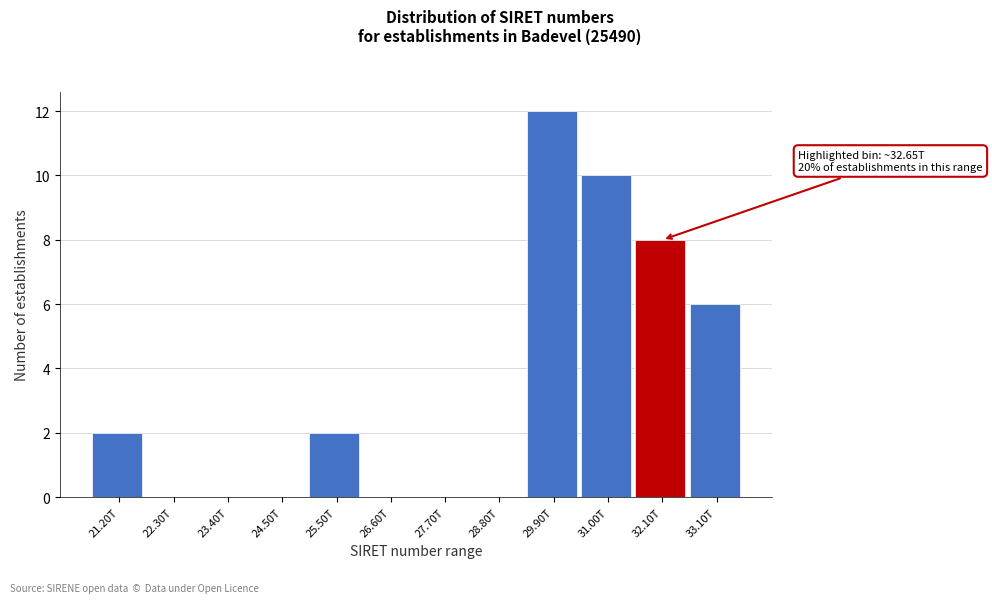

Reading left to right, extract all data points from this chart.

21.20T=2	22.30T=0	23.40T=0	24.50T=0	25.50T=2	26.60T=0	27.70T=0	28.80T=0	29.90T=12	31.00T=10	32.10T=8	33.10T=6